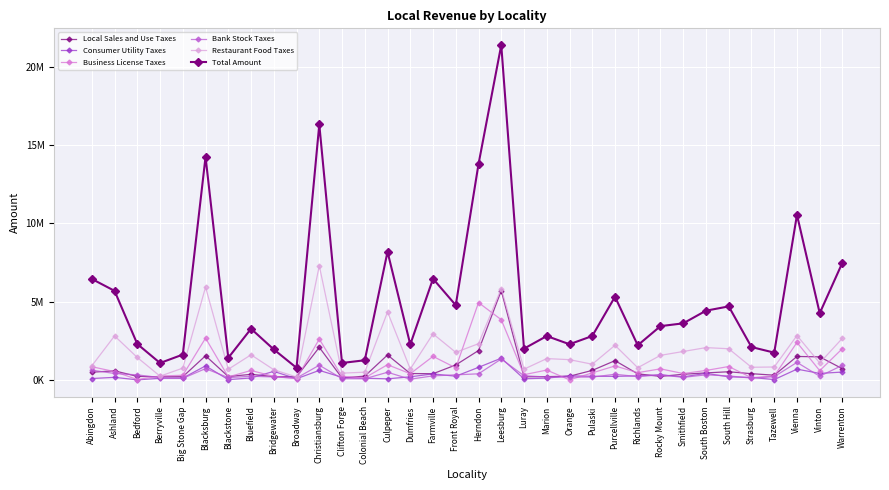

Is this an area chart (filled region under the line)?

No